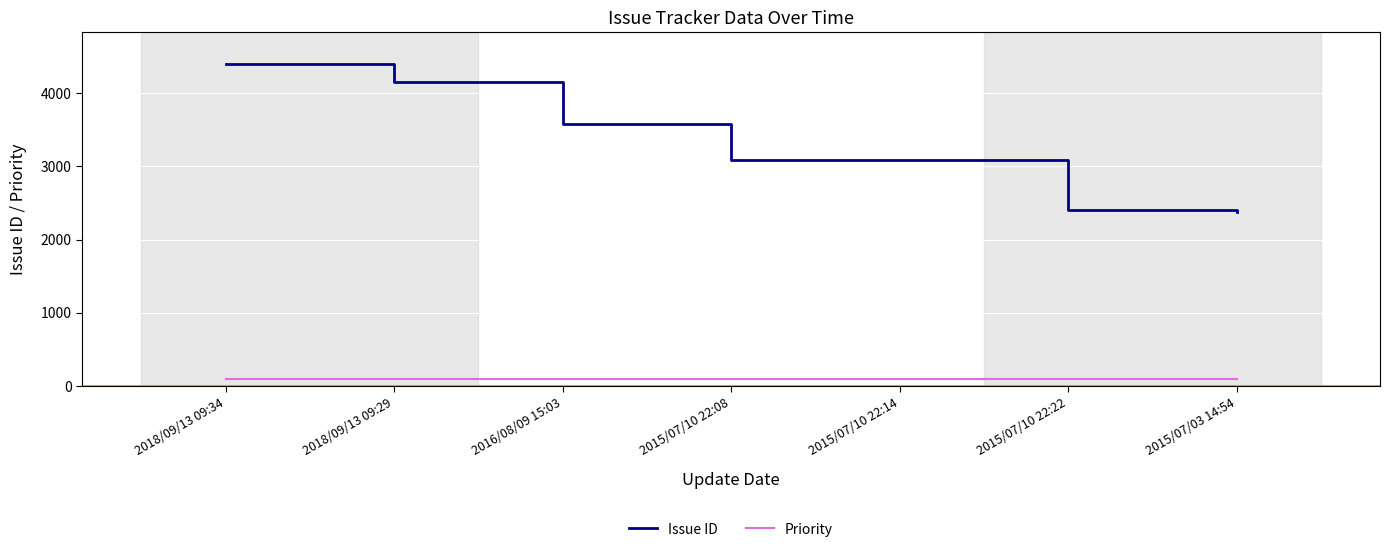

Which series has the largest range (max minus min)?

Issue ID